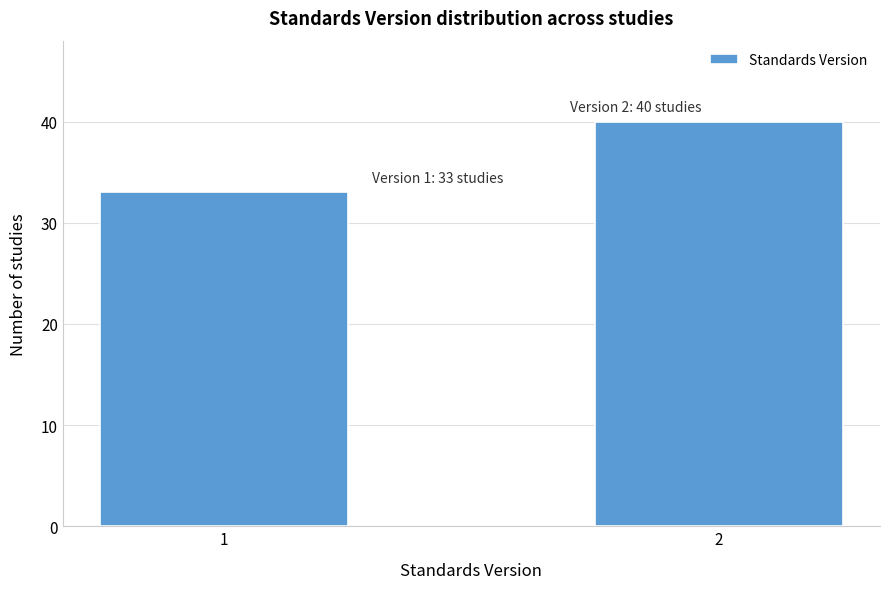

Reading left to right, what are all the values shown in this chart?

1=33	2=40